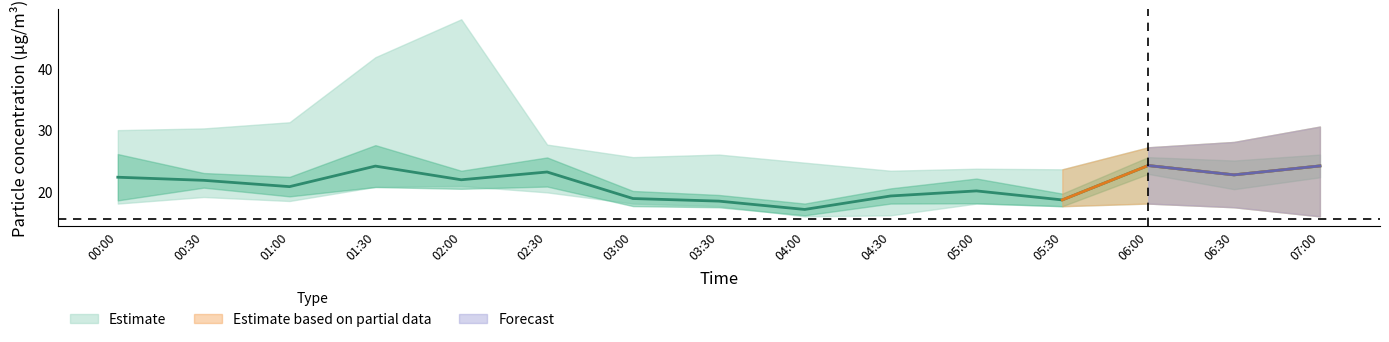

Does the chart have visible grid lines?

No